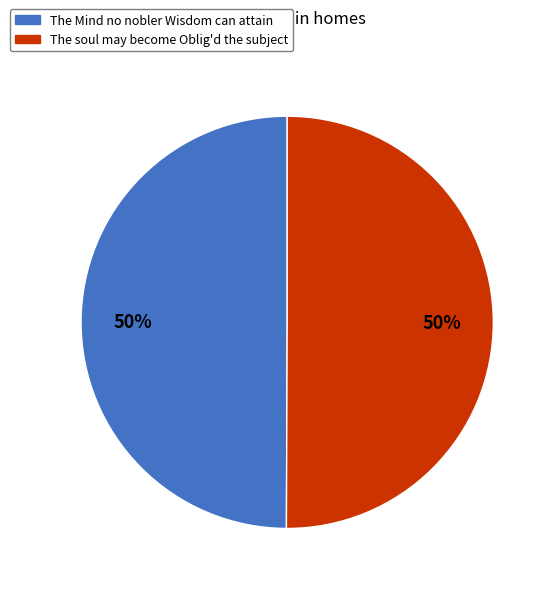

What is the ratio of the value at The Mind no nobler Wisdom can attain to the value at The soul may become Oblig'd the subject?

1.0